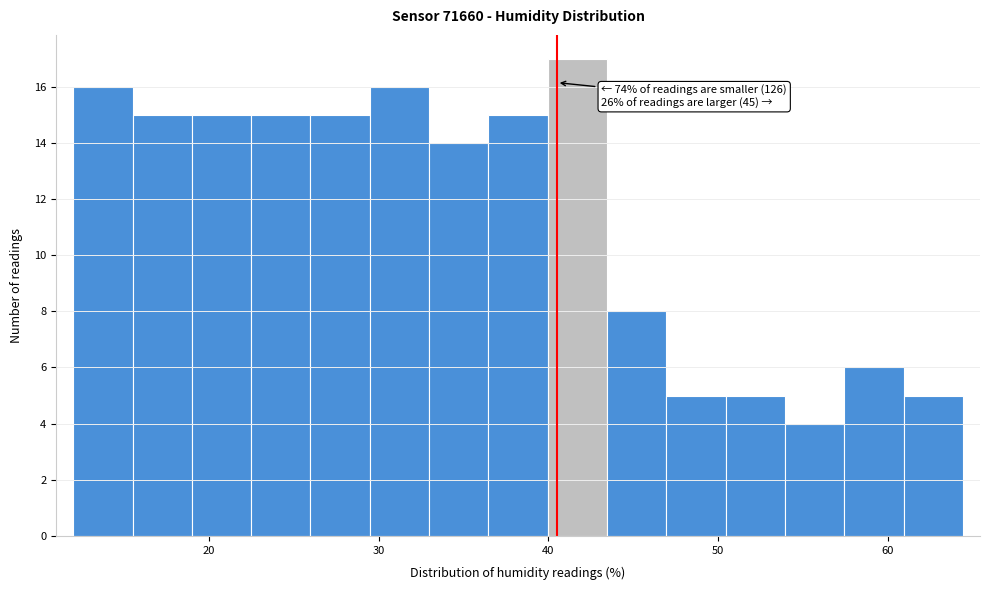

Read against the x-axis, roughly where is the centre of the tallest bar?

42